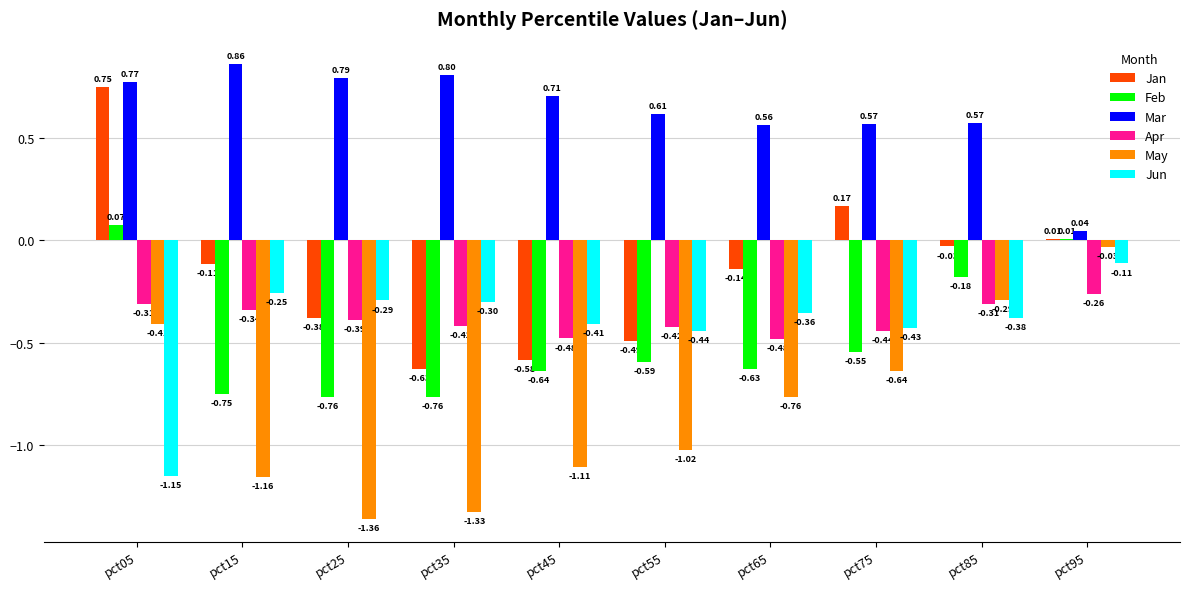

Between pct65 and pct95, which series saw the biggest shift?

May